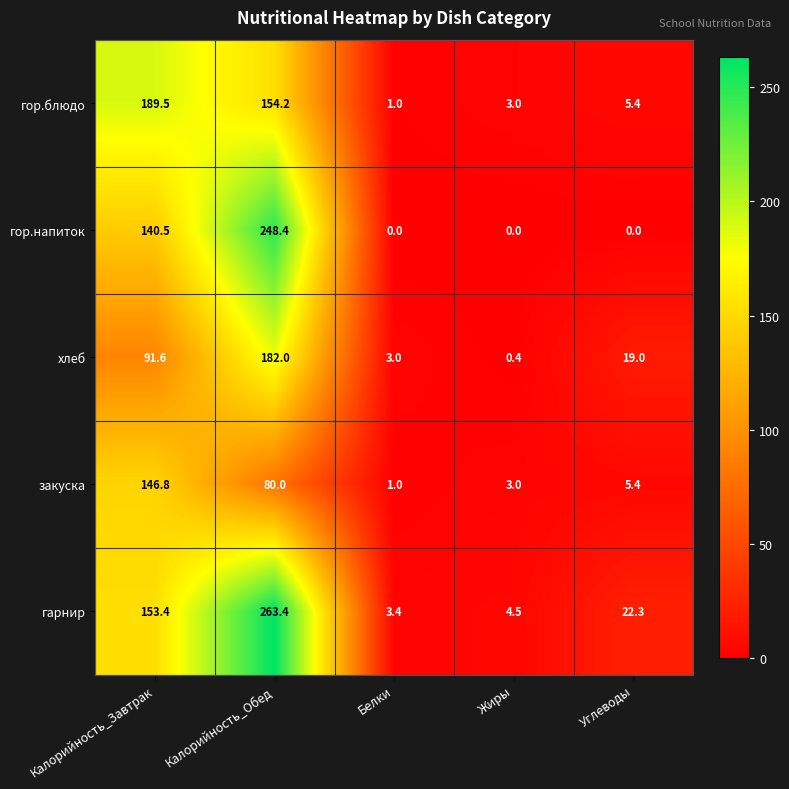

How many distinct data groups are displayed?

5